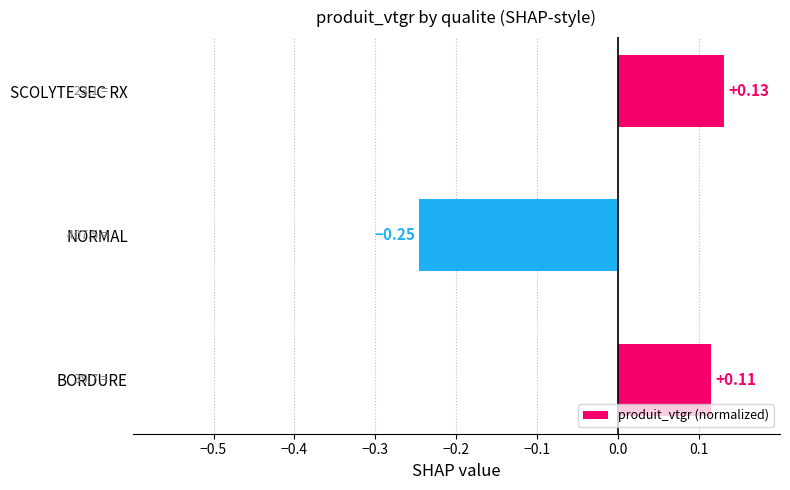

How many values are above zero?

2